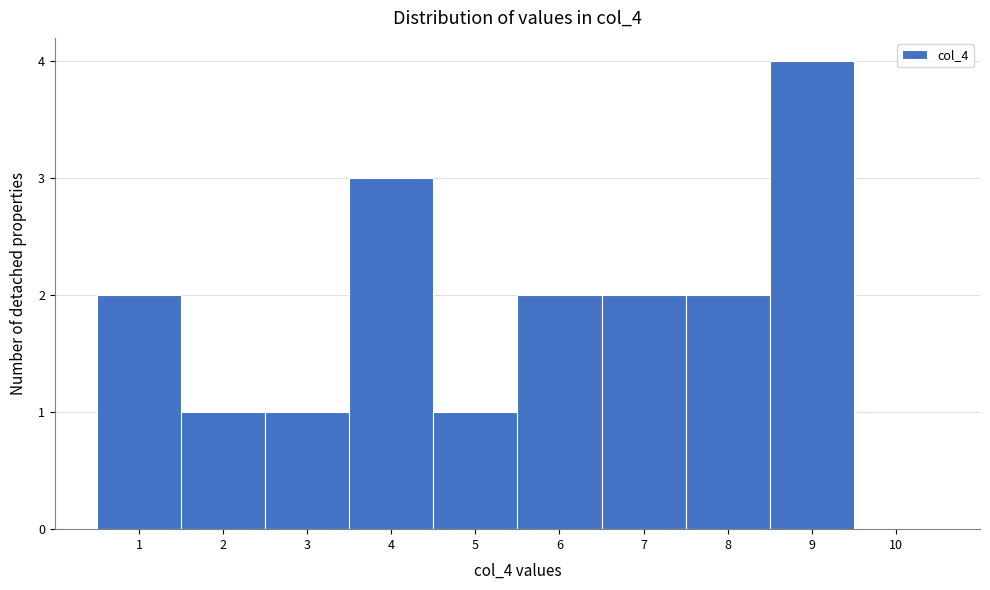

Reading left to right, list every bar in this chart as the range it spans on the x-axis followed by its height. The values are not printed on the chart, so give them approximately, as read against the axis.

0.5 to 1.5: 2
1.5 to 2.5: 1
2.5 to 3.5: 1
3.5 to 4.5: 3
4.5 to 5.5: 1
5.5 to 6.5: 2
6.5 to 7.5: 2
7.5 to 8.5: 2
8.5 to 9.5: 4
9.5 to 10.5: 0